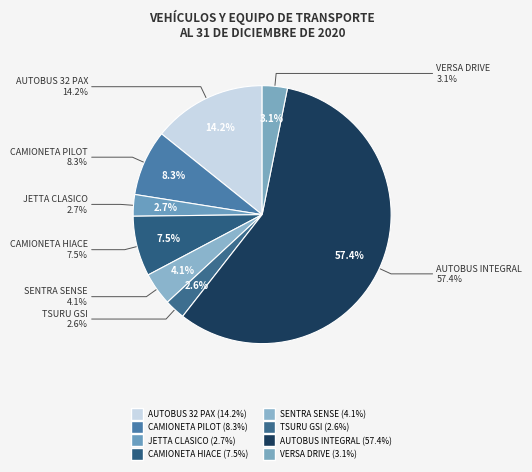

What is the largest slice in the pie chart?

AUTOBUS INTEGRAL DE PASAJEROS